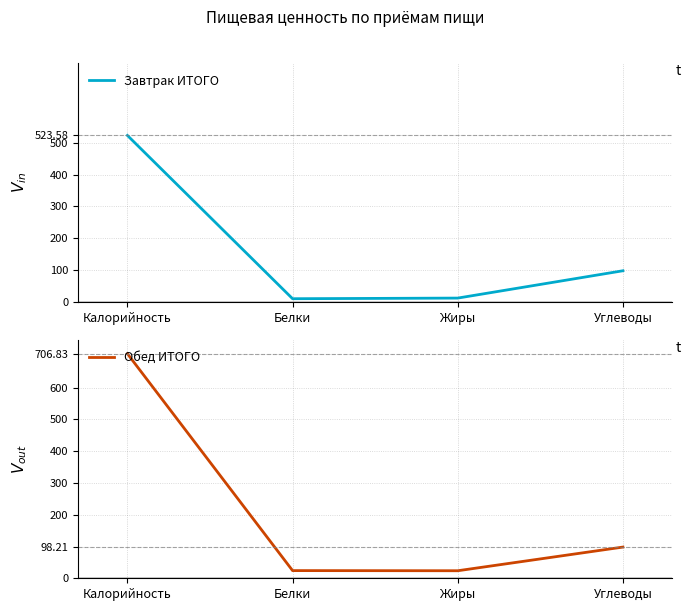

Between Белки and Жиры, which is larger?

Жиры